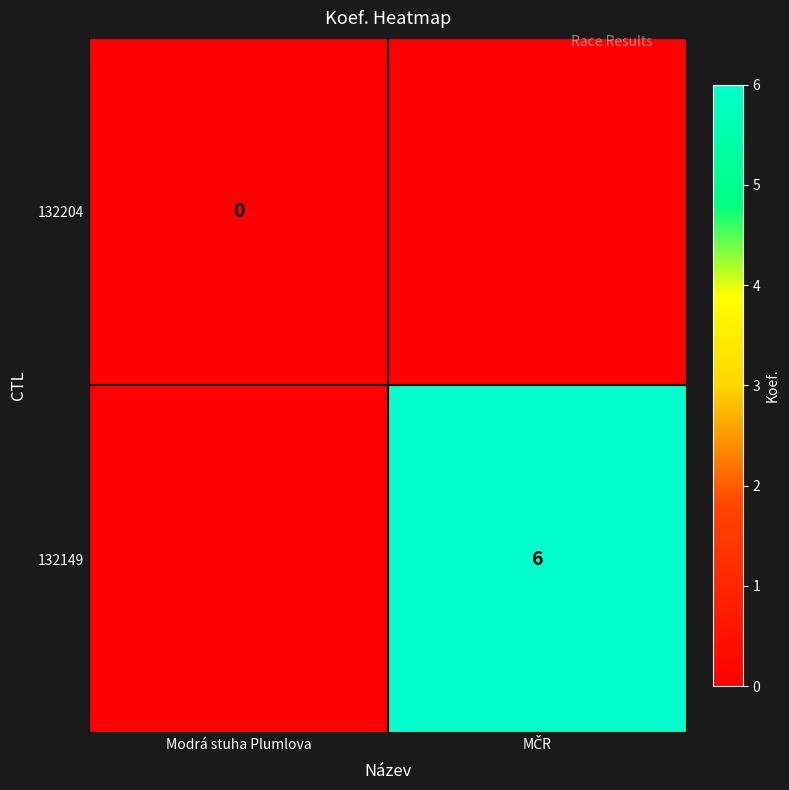

What is the spread (max minus min) of values at MČR?

6